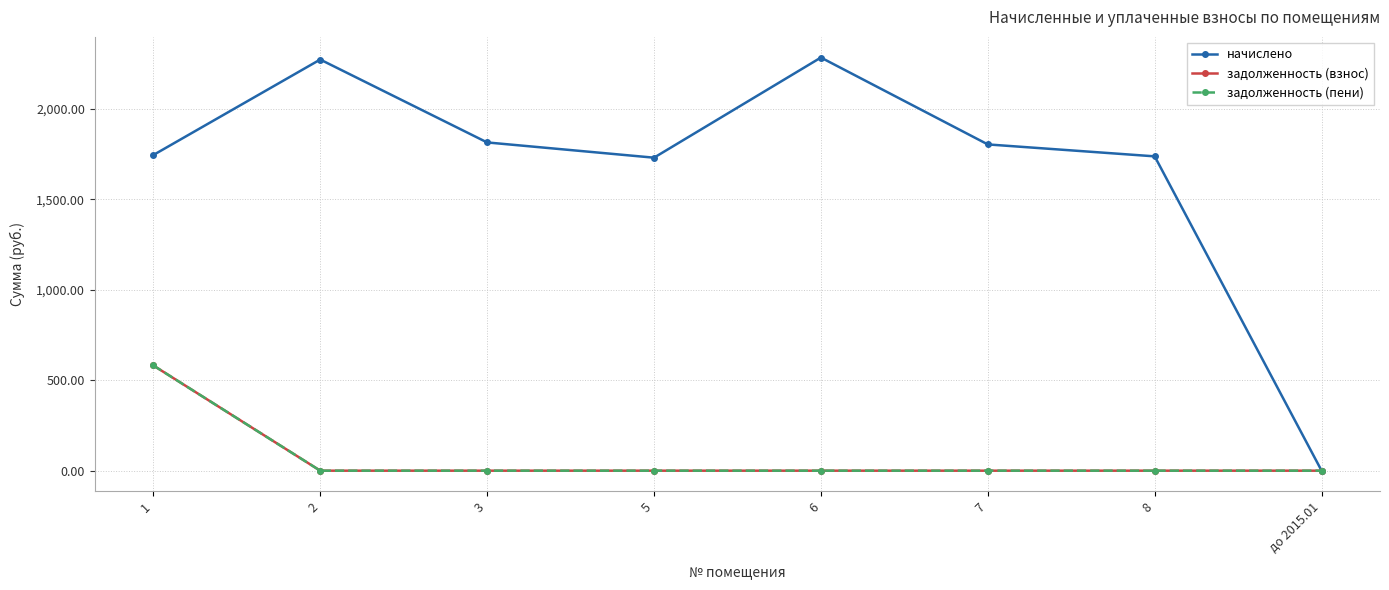

True or false: задолженность (взнос) and начислено intersect in this chart.

False